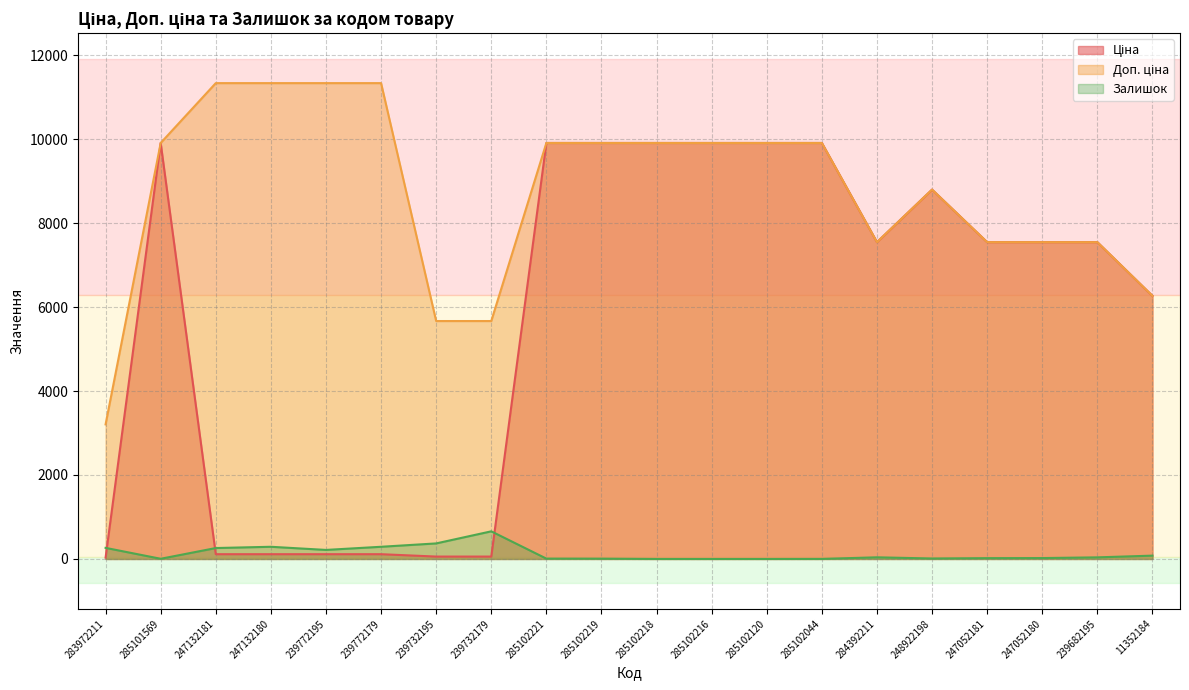

Which category has the highest value in the Доп. ціна series?

247132181